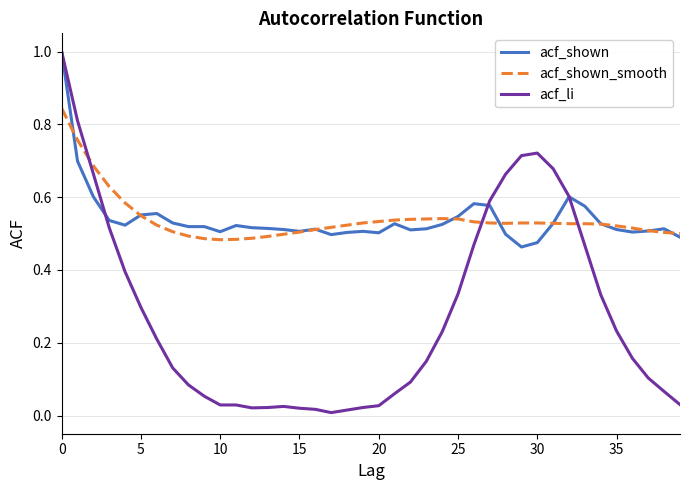

True or false: acf_shown has more than 2 points higher than both neighbors.

True